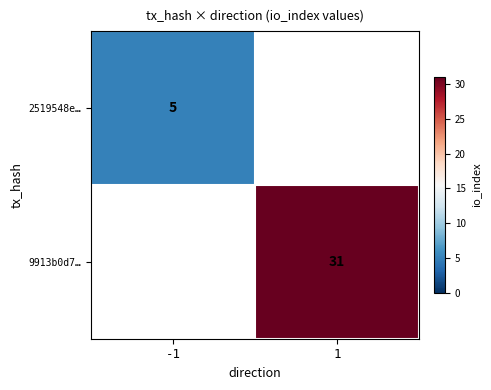

Count the number of data series in this chart.

2